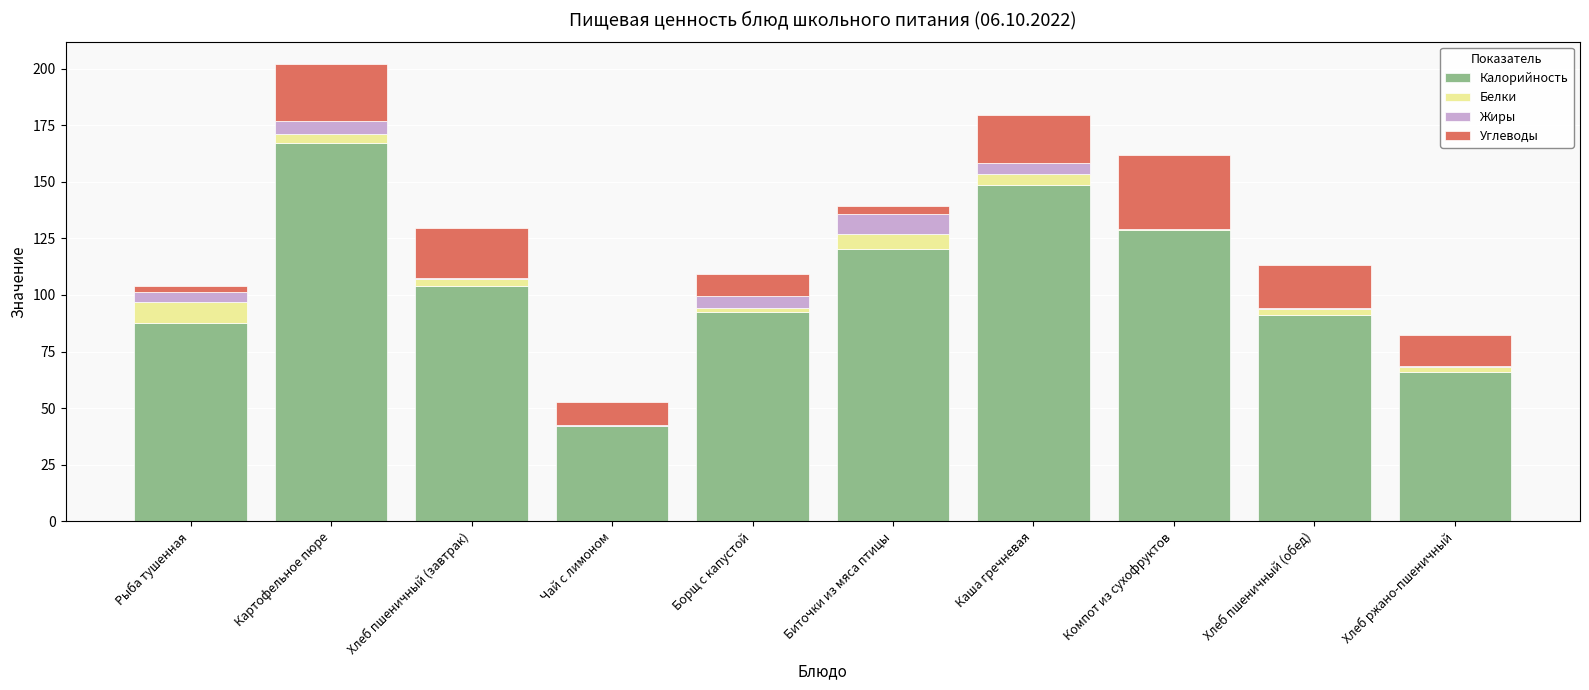

What is the total value across all series at Каша гречневая?

179.7